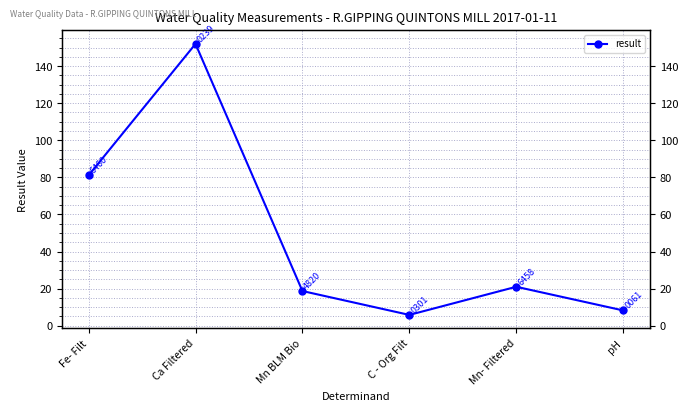

What is the difference between the maximum and minimum values?

146.2